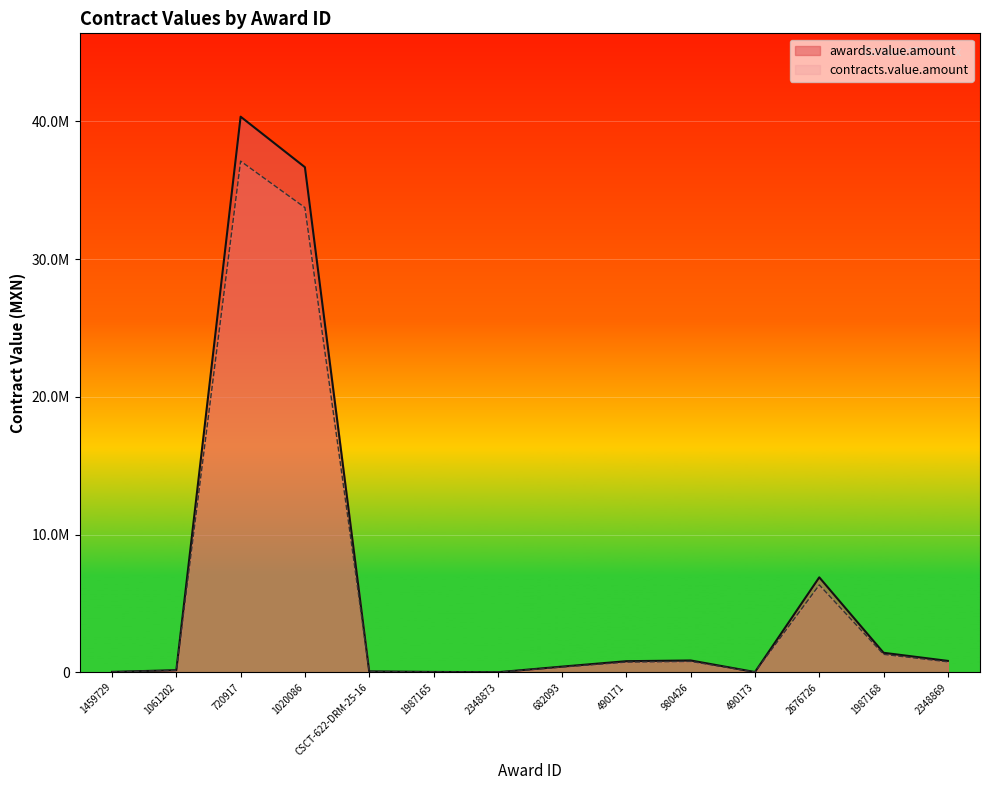

Reading left to right, what are all the values shown in this chart?

awards.value.amount: 1459729=31992.0	1061202=157320.0	720917=40333326.0	1020086=36666660.0	CSCT-622-DRM-25-16=68827.5	1987165=28448.3	2348873=6935.8	682093=415512.0	490171=808050.0	980426=860879.0	490173=21588.0	2676726=6895238.4	1987168=1418313.6	2348869=829243.7
contracts.value.amount: 1459729=29432.6	1061202=144734.4	720917=37106659.9	1020086=33733327.2	CSCT-622-DRM-25-16=63321.3	1987165=26172.4	2348873=6381.0	682093=382271.0	490171=743406.0	980426=792008.7	490173=19861.0	2676726=6343619.3	1987168=1304848.5	2348869=762904.2